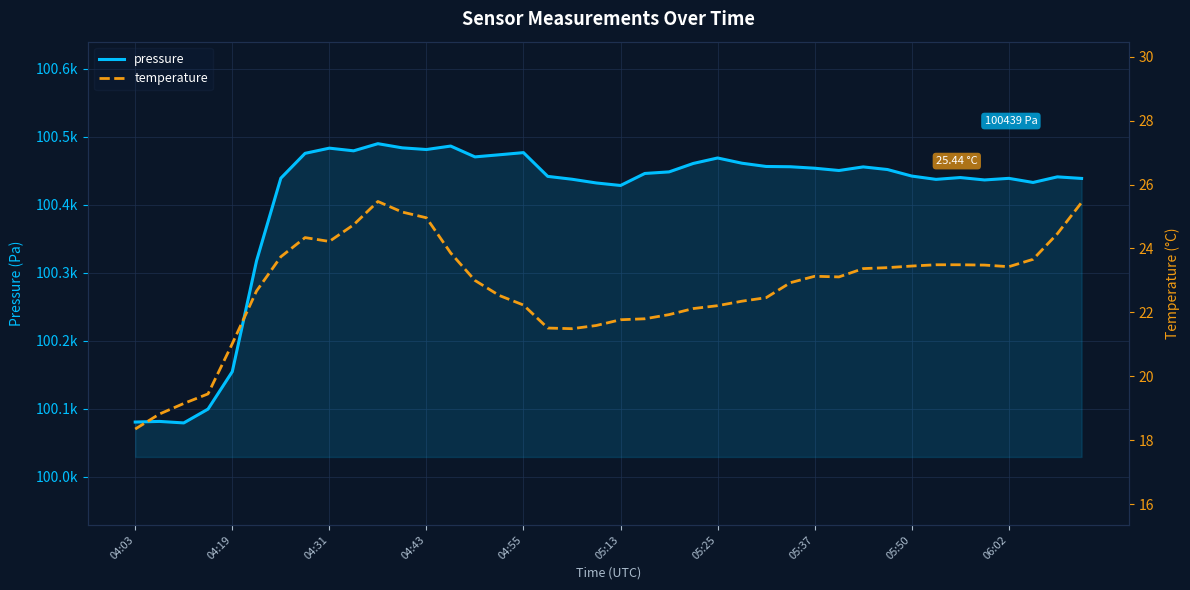

True or false: pressure has more than 2 interior local peaks.

True